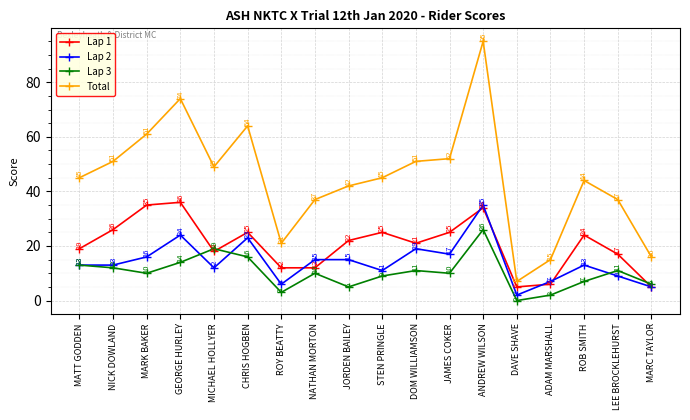

Is the value of Lap 1 at NICK DOWLAND greater than the value of Lap 2 at CHRIS HOGBEN?

Yes